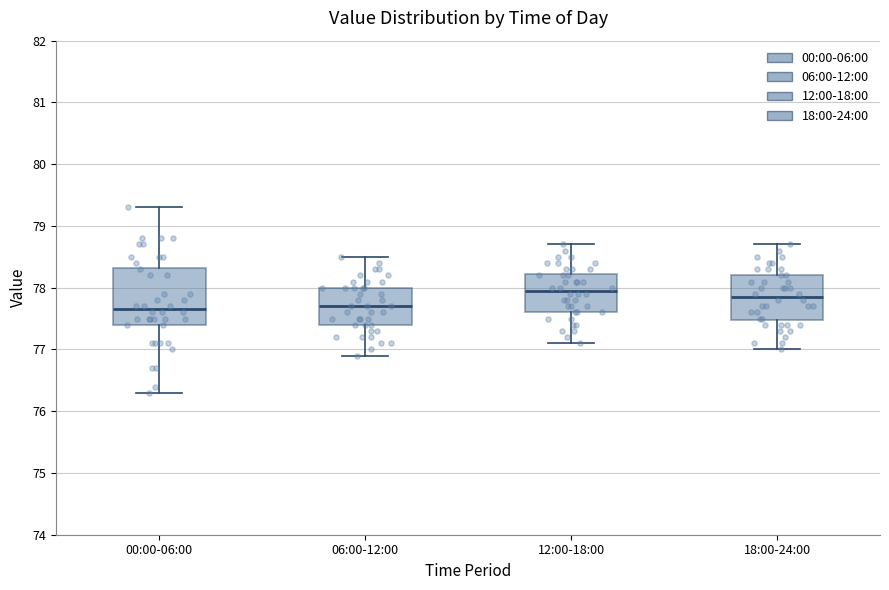

Where does the lower whisker of the box for 06:00-12:00 end on the y-axis? The values are not printed on the chart, so give them approximately, as read against the axis.

76.9